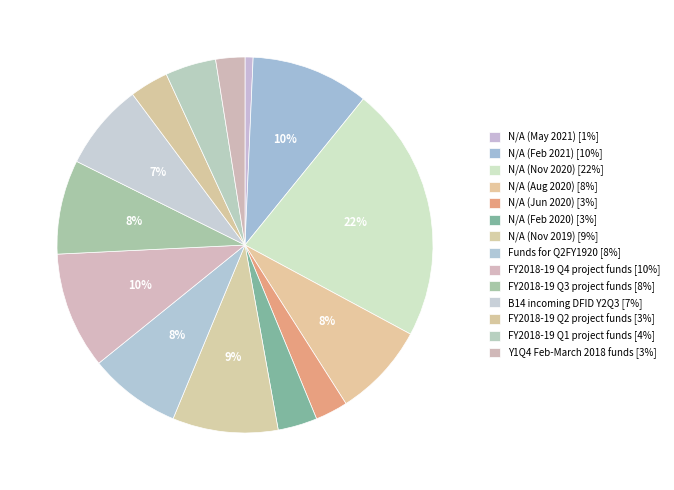

What is the smallest slice in the pie chart?

N/A (May 2021)